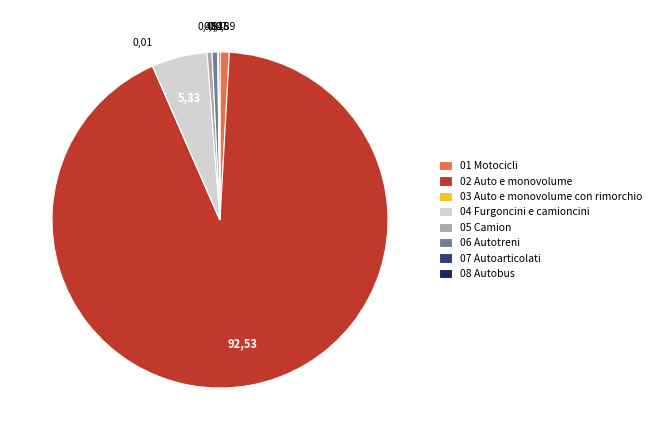

Between 04 Furgoncini e camioncini and 05 Camion, which is larger?

04 Furgoncini e camioncini